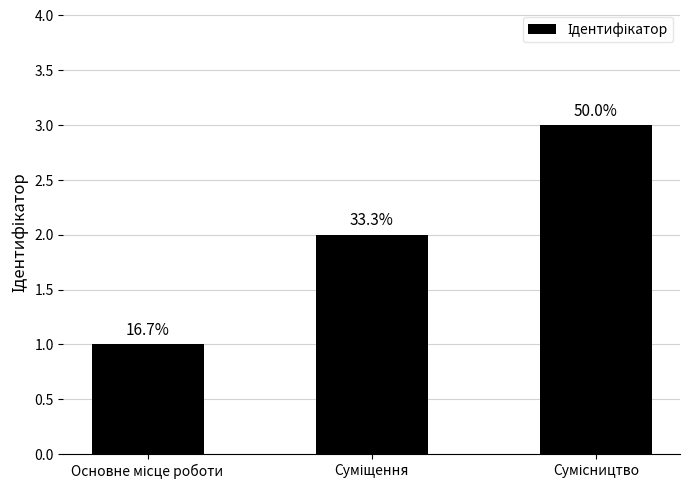

What is the minimum value shown in the chart?

1